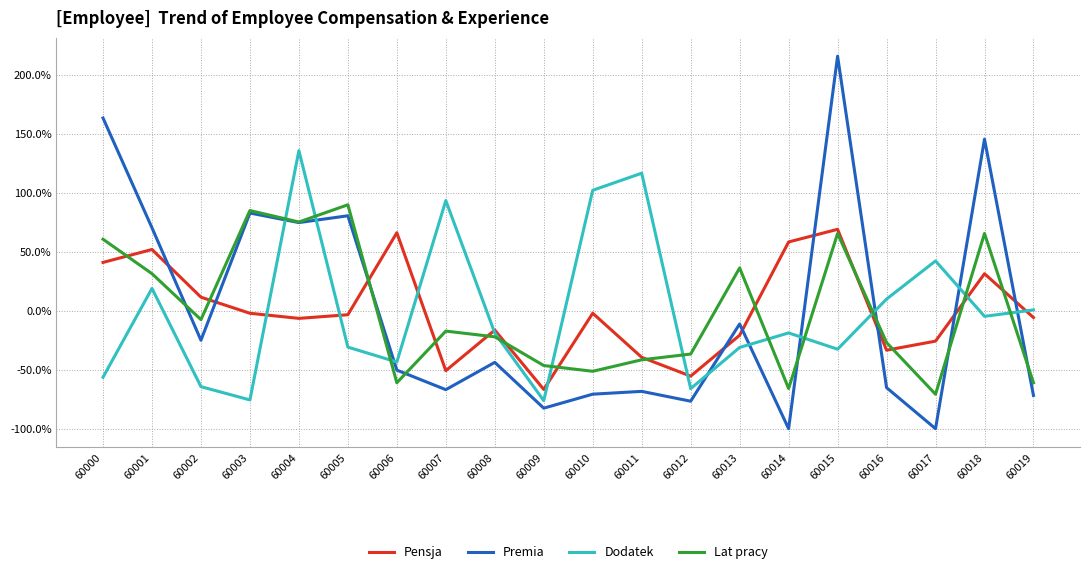

At how many categories does at least one series exceed 27?

14